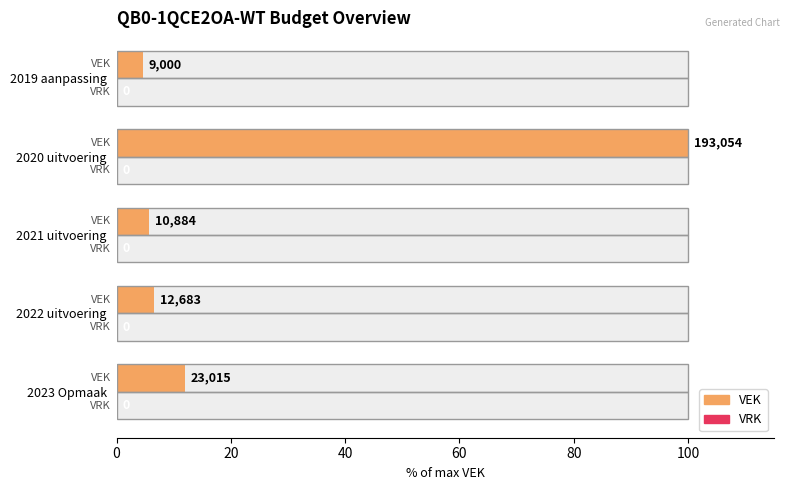

How many series are shown in this chart?

2